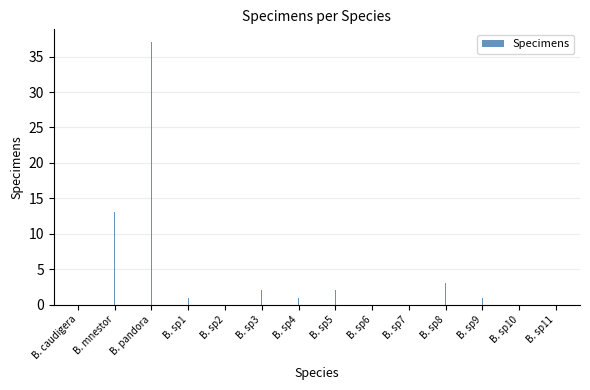

What is the ratio of the value at B. sp1 to the value at B. sp3?

0.5